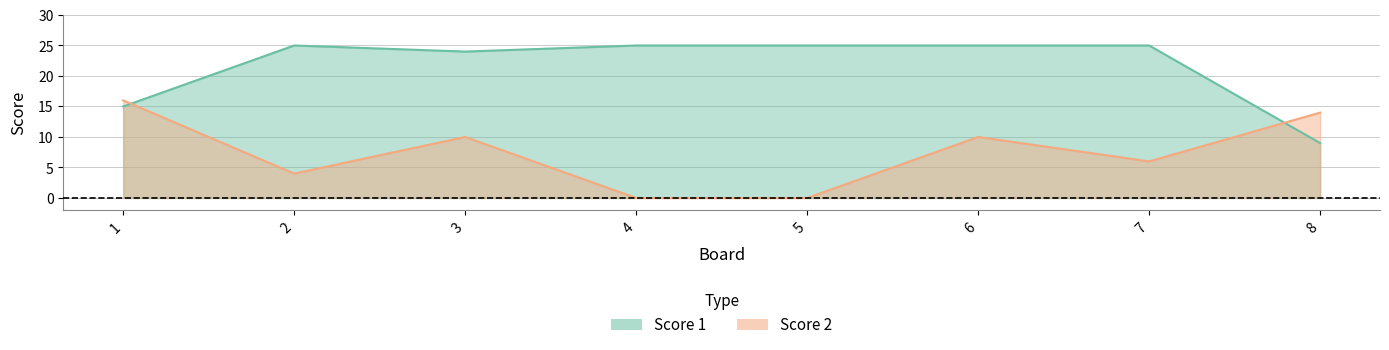

What is the total value across all series at 6?

35